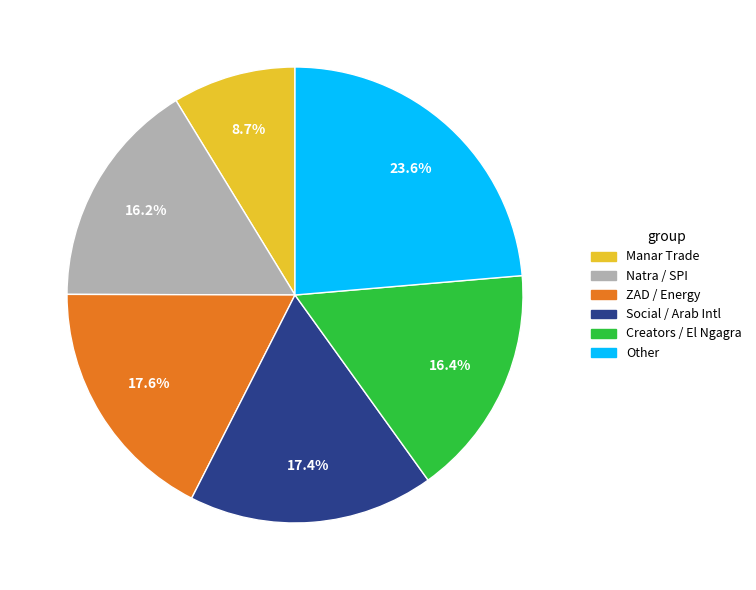

Does any single category account for the majority?

No